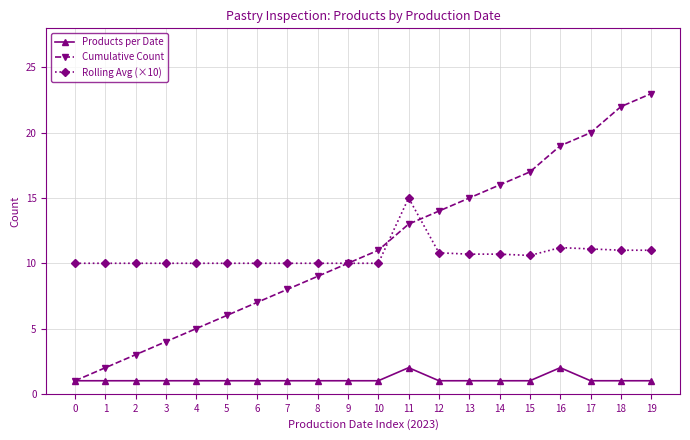

Which series changed the most between 2 and 17?

Cumulative Count